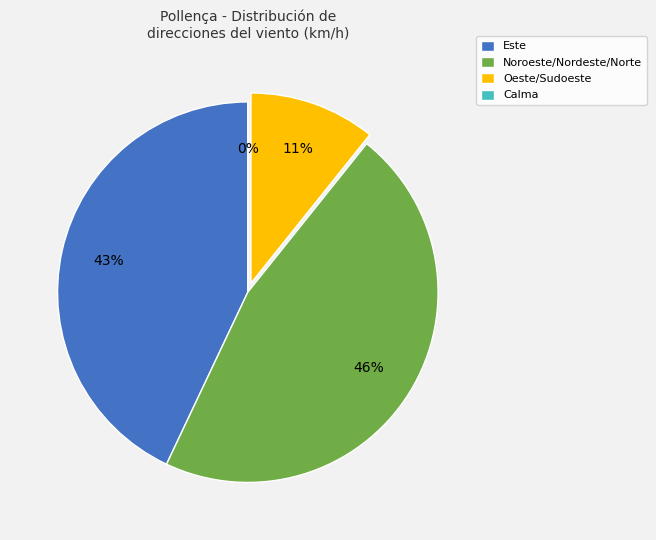

Does any single category account for the majority?

No